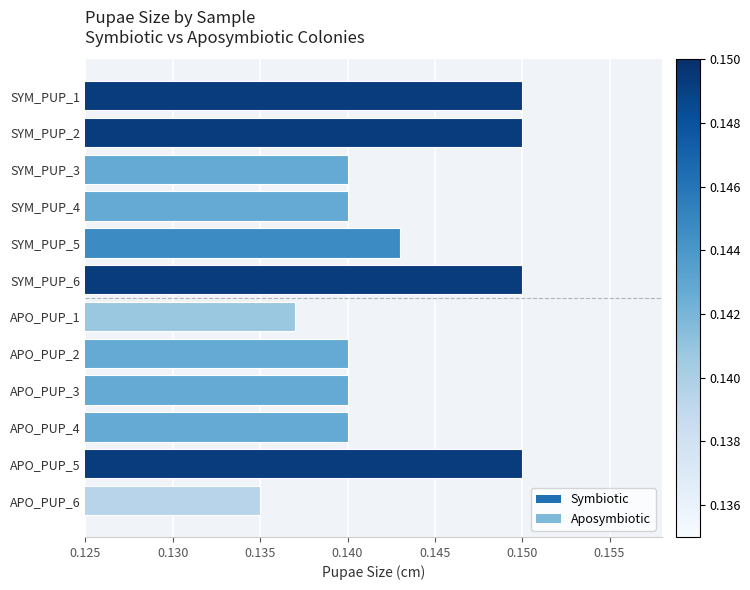

Count the values in the range 0 to 1.

12